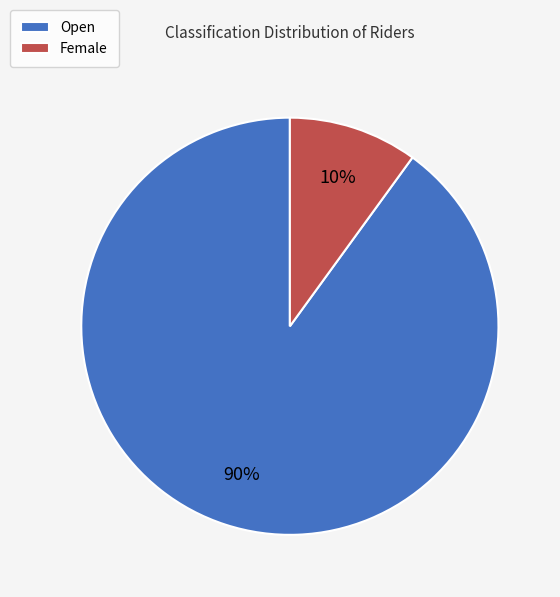

Is the sum of Female and Open greater than half?

Yes